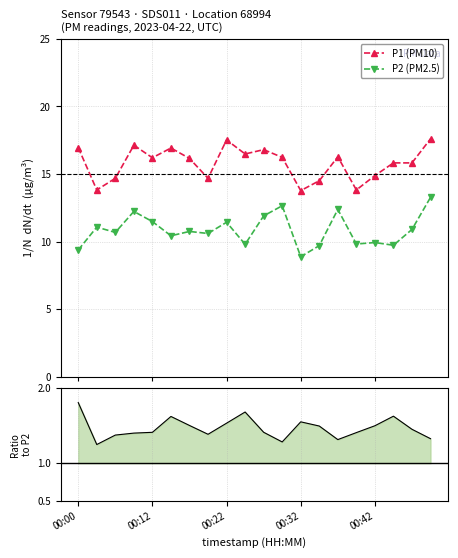

Count the P1/P2 values in the range 1 to 2.

20